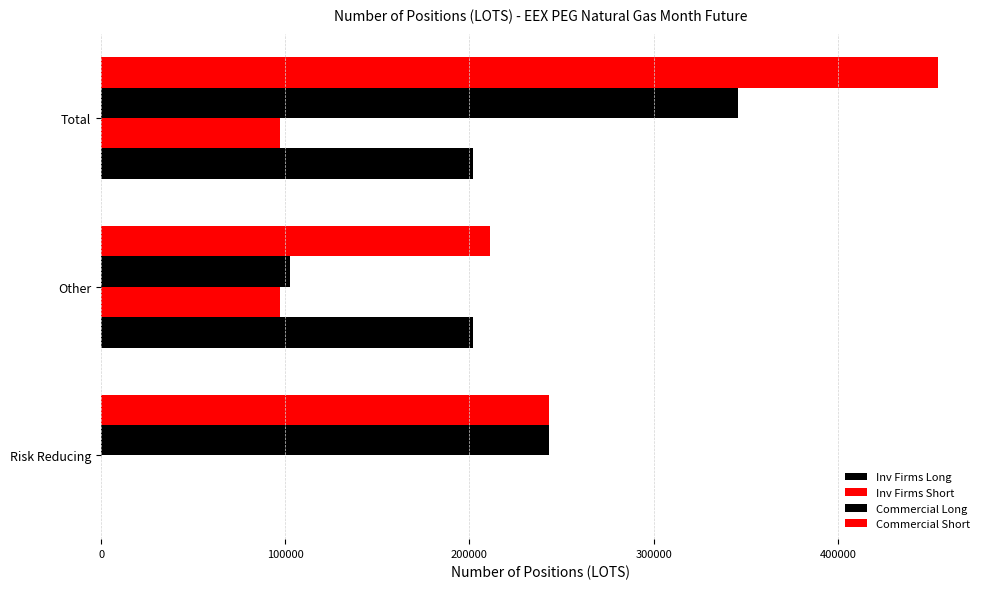

How many values in Inv Firms Long are above zero?

2